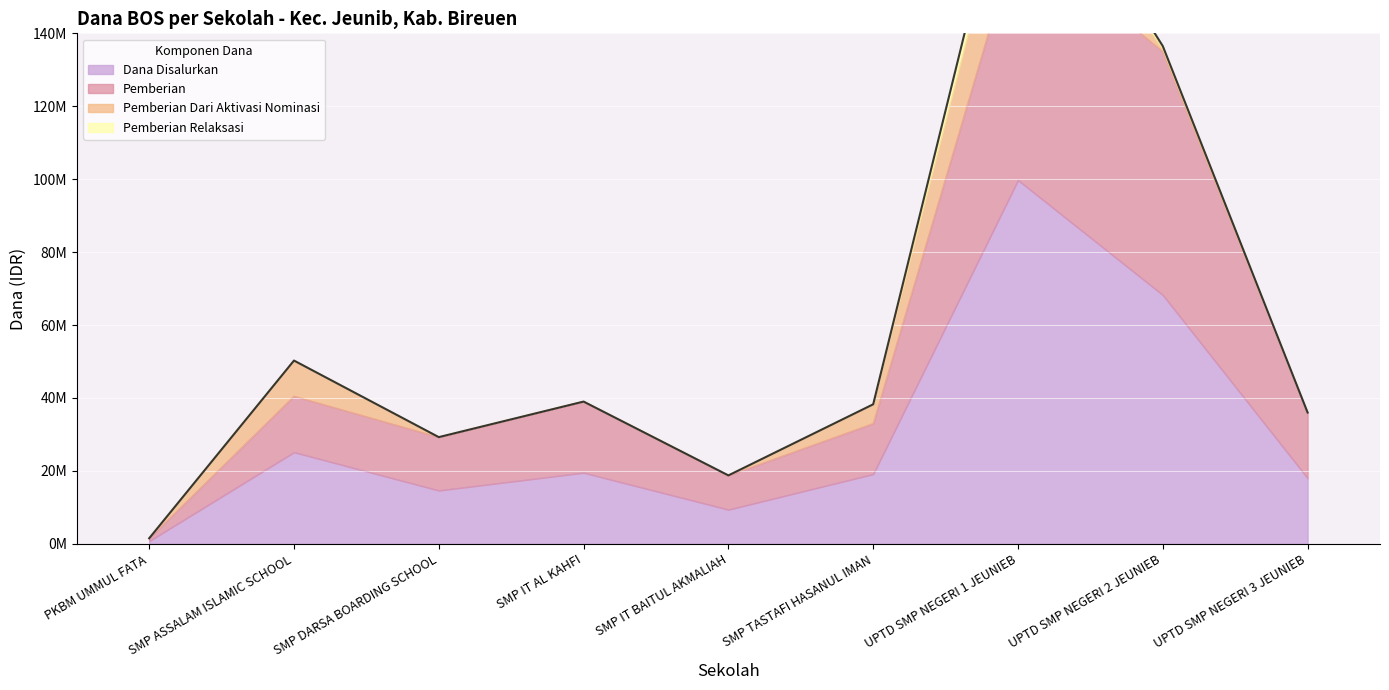

At which label is Dana Disalurkan closest to 50250000?

UPTD SMP NEGERI 2 JEUNIEB